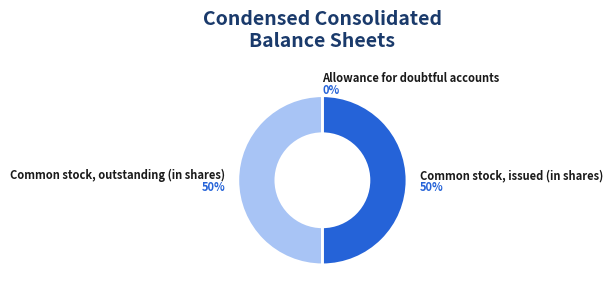

To the nearest percent, what is the average slice percentage?

33%